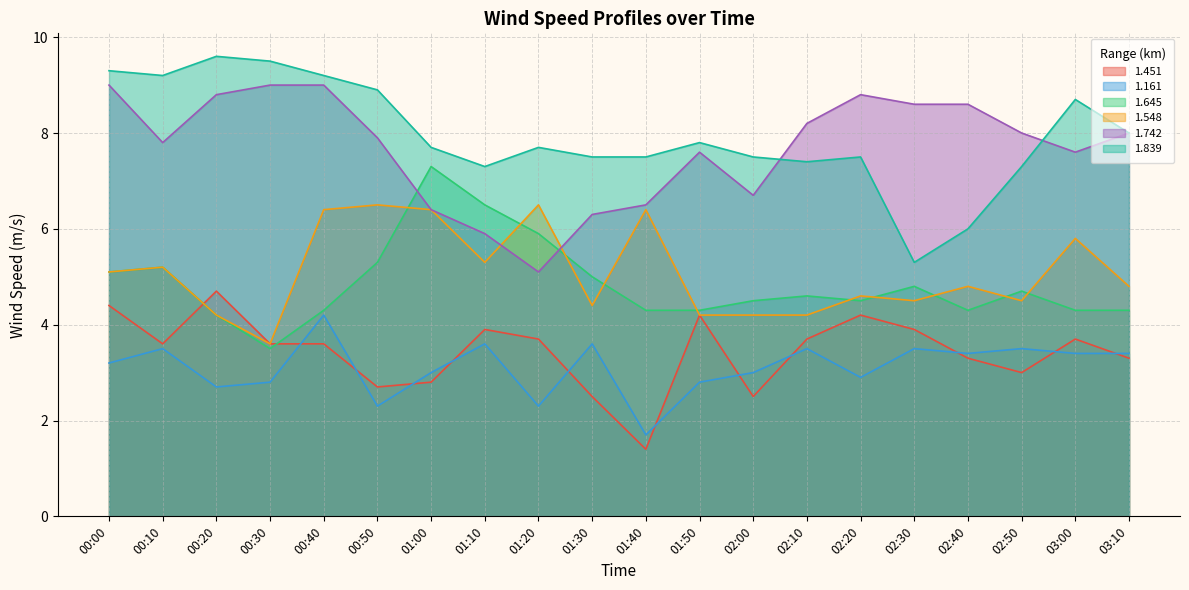

Reading left to right, transcribe all the data shown in this chart.

1.451: 00:00=4.4	00:10=3.6	00:20=4.7	00:30=3.6	00:40=3.6	00:50=2.7	01:00=2.8	01:10=3.9	01:20=3.7	01:30=2.5	01:40=1.4	01:50=4.2	02:00=2.5	02:10=3.7	02:20=4.2	02:30=3.9	02:40=3.3	02:50=3.0	03:00=3.7	03:10=3.3
1.161: 00:00=3.2	00:10=3.5	00:20=2.7	00:30=2.8	00:40=4.2	00:50=2.3	01:00=3.0	01:10=3.6	01:20=2.3	01:30=3.6	01:40=1.7	01:50=2.8	02:00=3.0	02:10=3.5	02:20=2.9	02:30=3.5	02:40=3.4	02:50=3.5	03:00=3.4	03:10=3.4
1.645: 00:00=5.1	00:10=5.2	00:20=4.2	00:30=3.5	00:40=4.3	00:50=5.3	01:00=7.3	01:10=6.5	01:20=5.9	01:30=5.0	01:40=4.3	01:50=4.3	02:00=4.5	02:10=4.6	02:20=4.5	02:30=4.8	02:40=4.3	02:50=4.7	03:00=4.3	03:10=4.3
1.548: 00:00=5.1	00:10=5.2	00:20=4.2	00:30=3.6	00:40=6.4	00:50=6.5	01:00=6.4	01:10=5.3	01:20=6.5	01:30=4.4	01:40=6.4	01:50=4.2	02:00=4.2	02:10=4.2	02:20=4.6	02:30=4.5	02:40=4.8	02:50=4.5	03:00=5.8	03:10=4.8
1.742: 00:00=9.0	00:10=7.8	00:20=8.8	00:30=9.0	00:40=9.0	00:50=7.9	01:00=6.4	01:10=5.9	01:20=5.1	01:30=6.3	01:40=6.5	01:50=7.6	02:00=6.7	02:10=8.2	02:20=8.8	02:30=8.6	02:40=8.6	02:50=8.0	03:00=7.6	03:10=8.0
1.839: 00:00=9.3	00:10=9.2	00:20=9.6	00:30=9.5	00:40=9.2	00:50=8.9	01:00=7.7	01:10=7.3	01:20=7.7	01:30=7.5	01:40=7.5	01:50=7.8	02:00=7.5	02:10=7.4	02:20=7.5	02:30=5.3	02:40=6.0	02:50=7.3	03:00=8.7	03:10=8.0